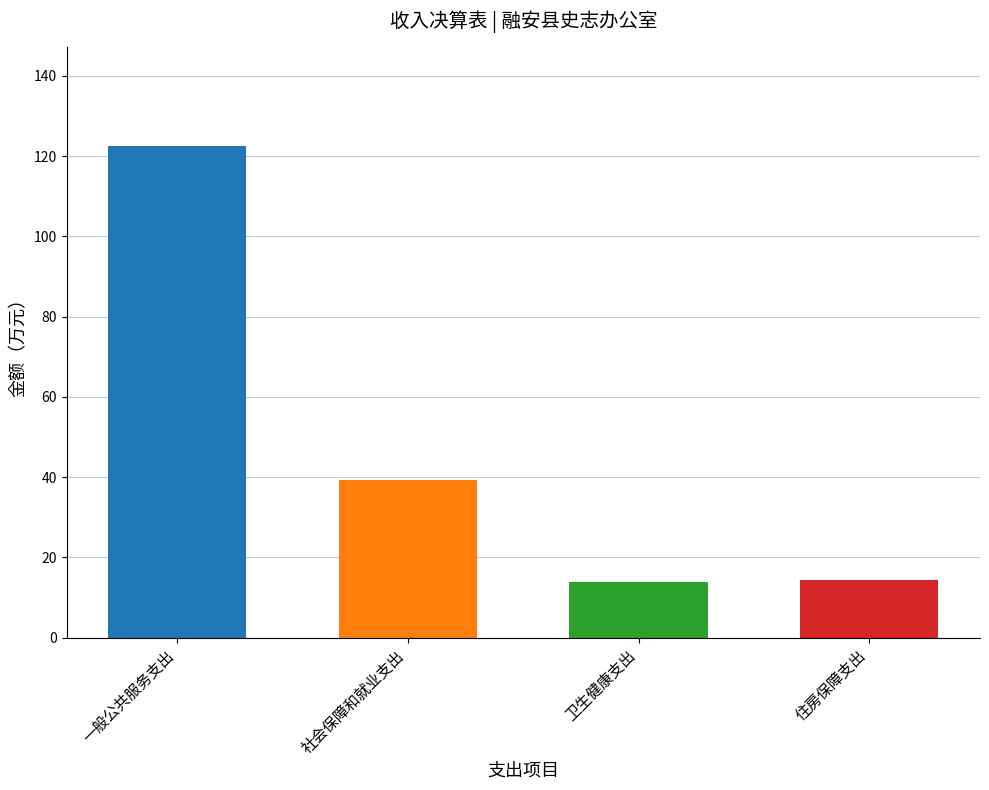

Approximately how many times larger is the value at 一般公共服务支出 compared to 住房保障支出?

8.5